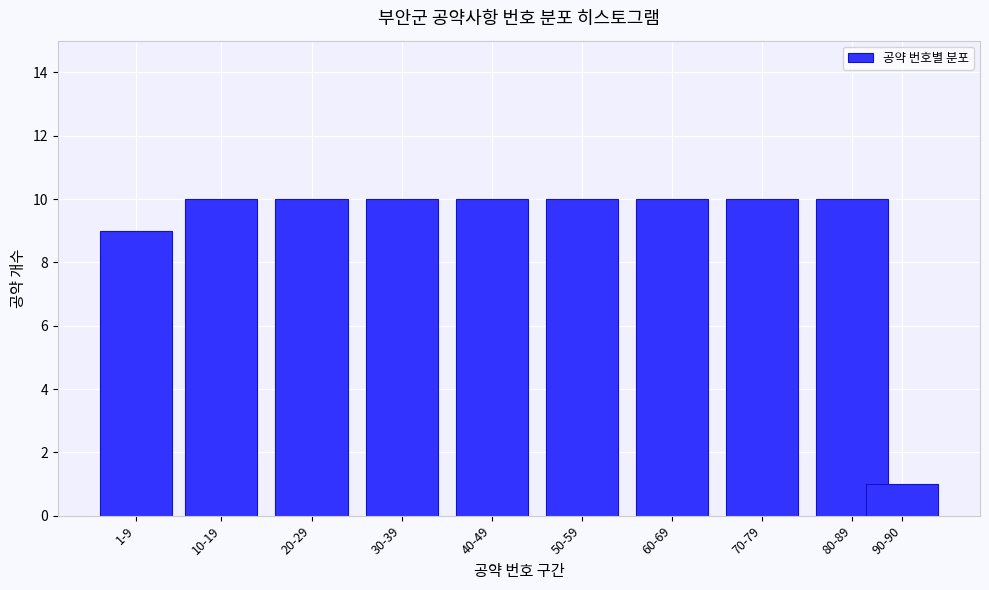

Reading left to right, extract all data points from this chart.

1-9=9	10-19=10	20-29=10	30-39=10	40-49=10	50-59=10	60-69=10	70-79=10	80-89=10	90-90=1